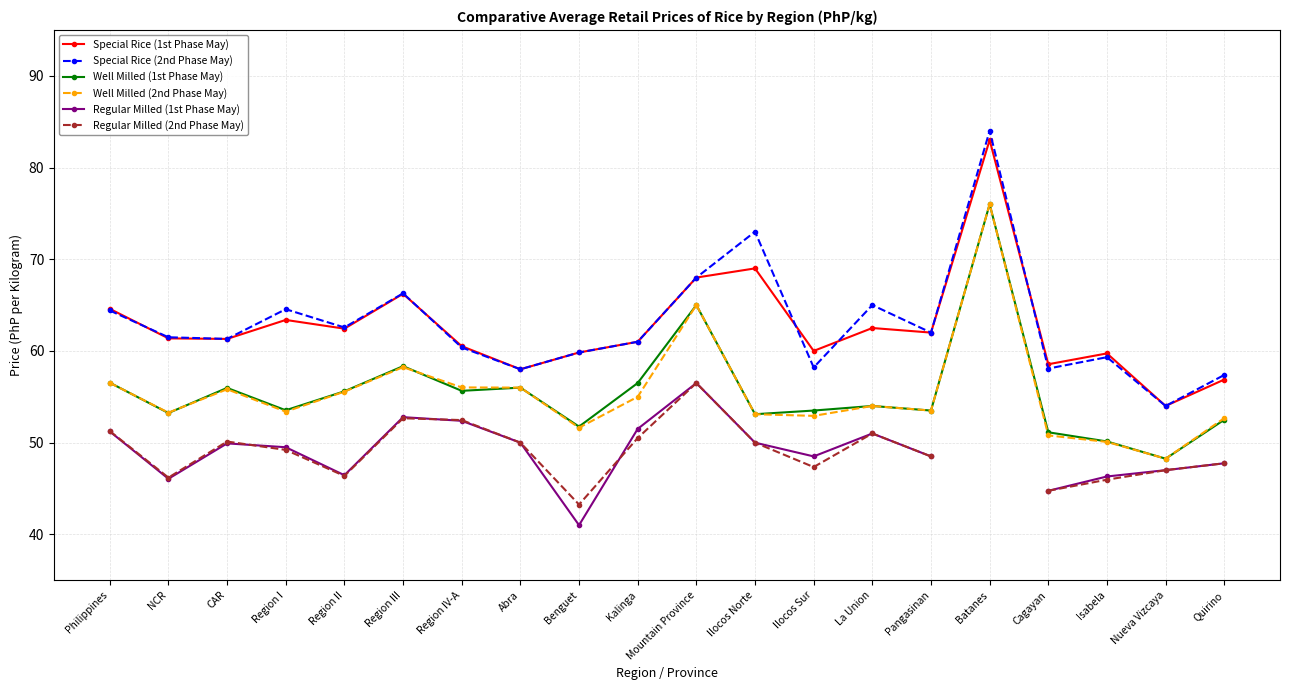

The value of Well Milled (1st Phase May) at Kalinga is 34.5. True or false?

False